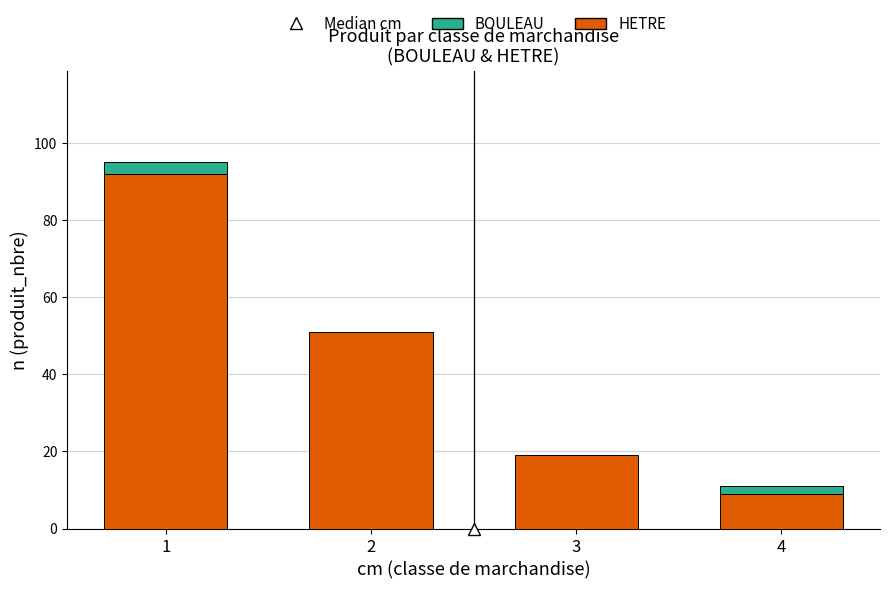

What is the sum of all HETRE values?

171